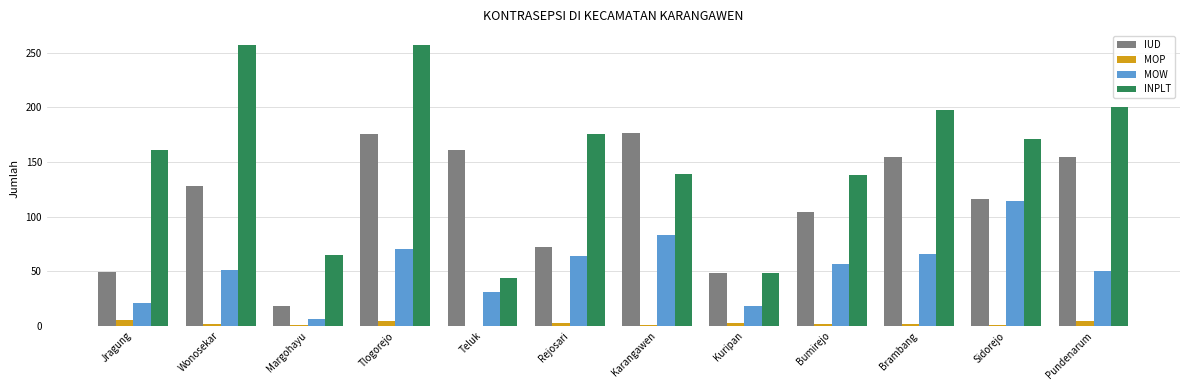

What is the sum of all IUD values?

1359